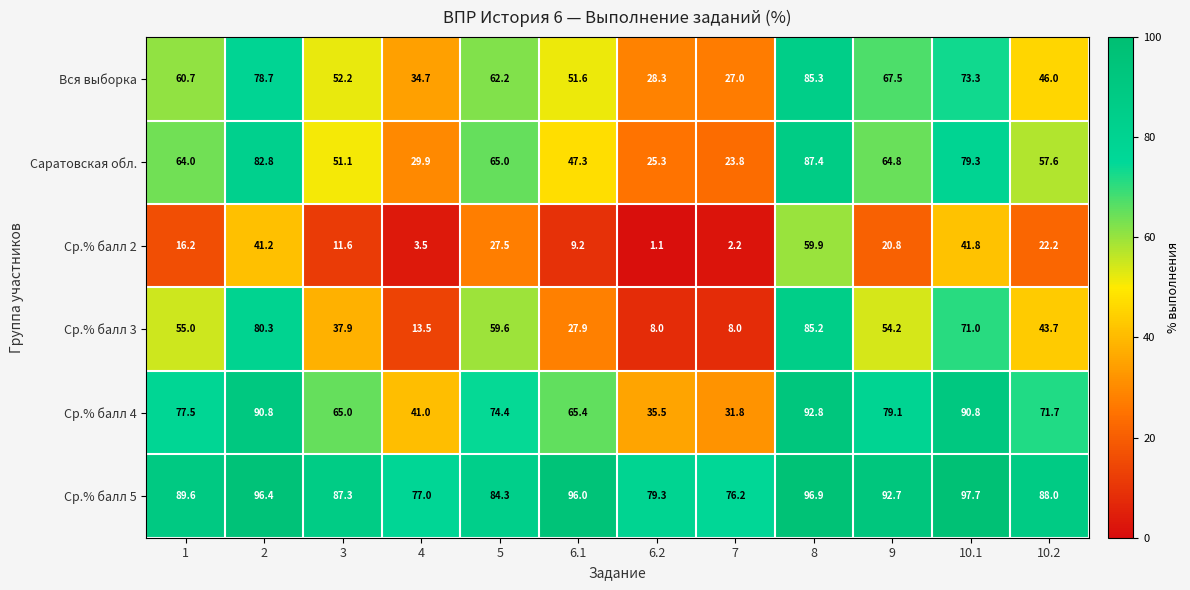

At how many categories does at least one series exceed 63?

12